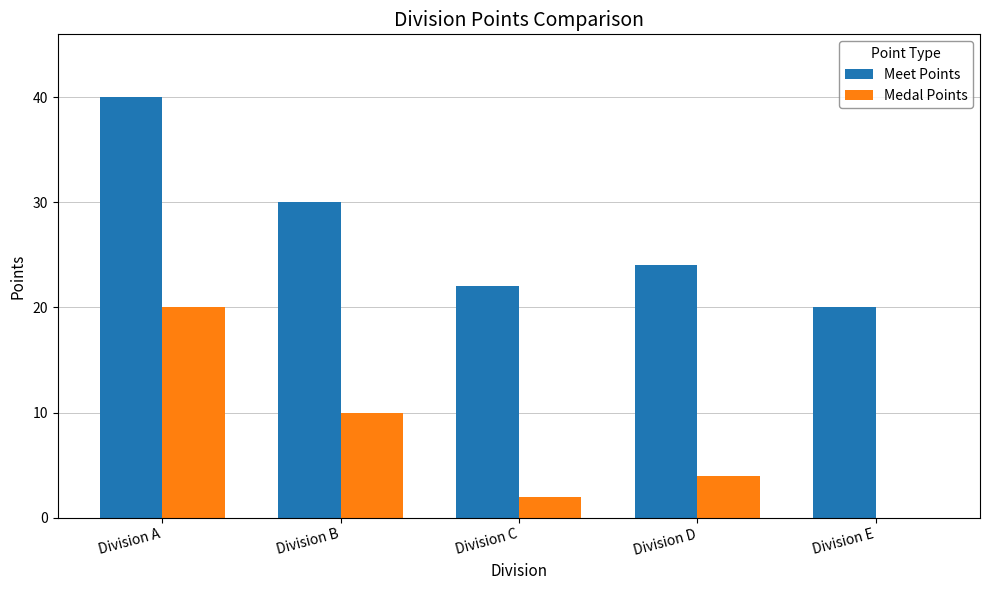

What is the sum of all Meet Points values?

136